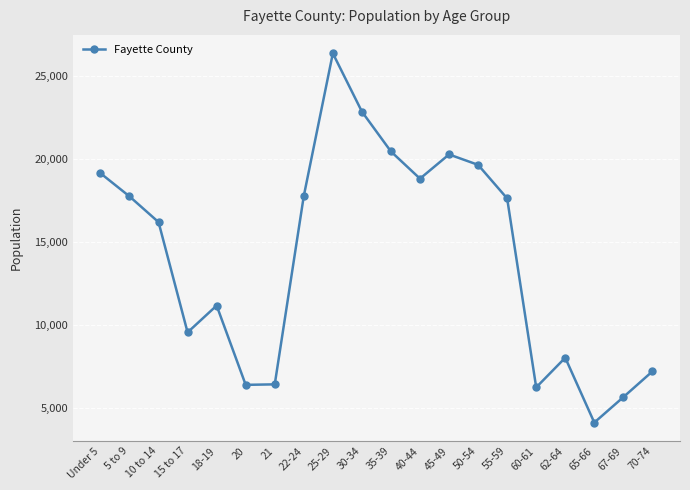

What is the difference between the maximum and minimum values?

22265